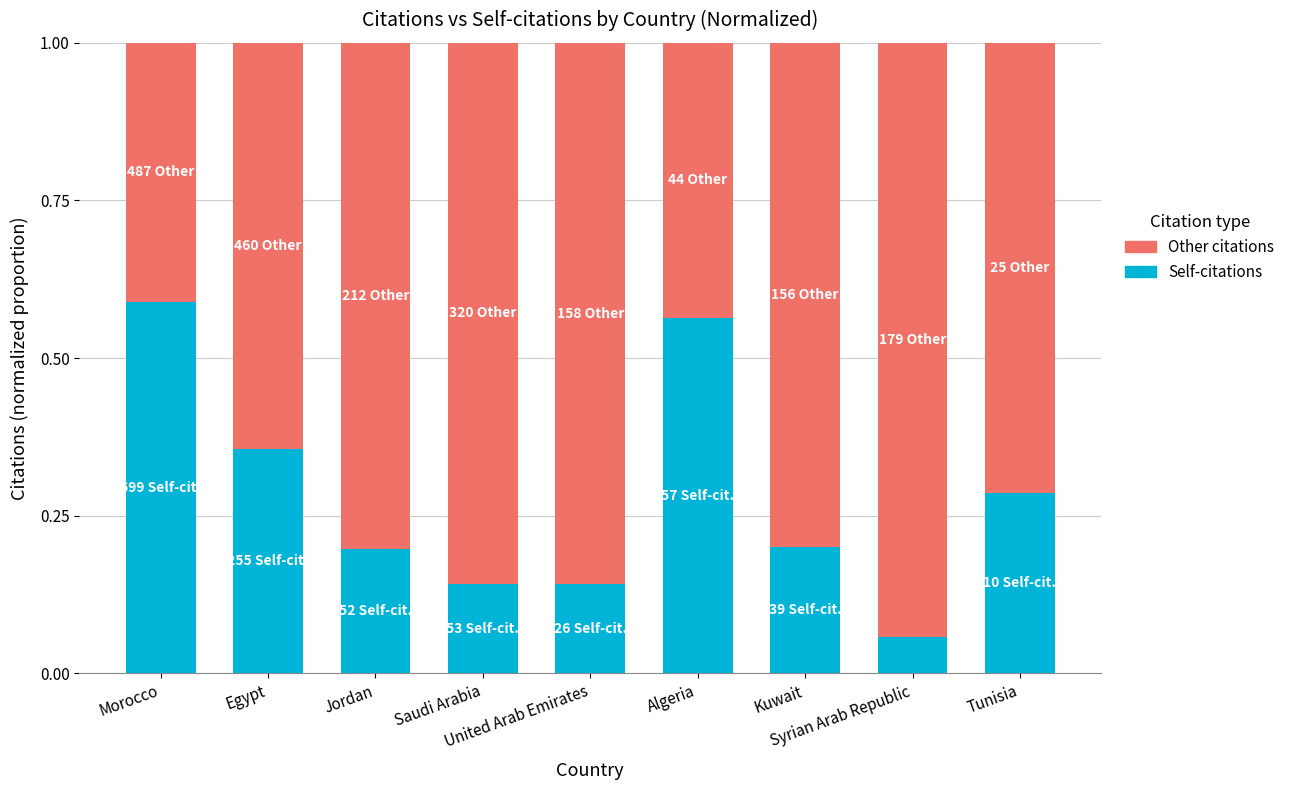

What is the sum of all Self-citations values?

2.5